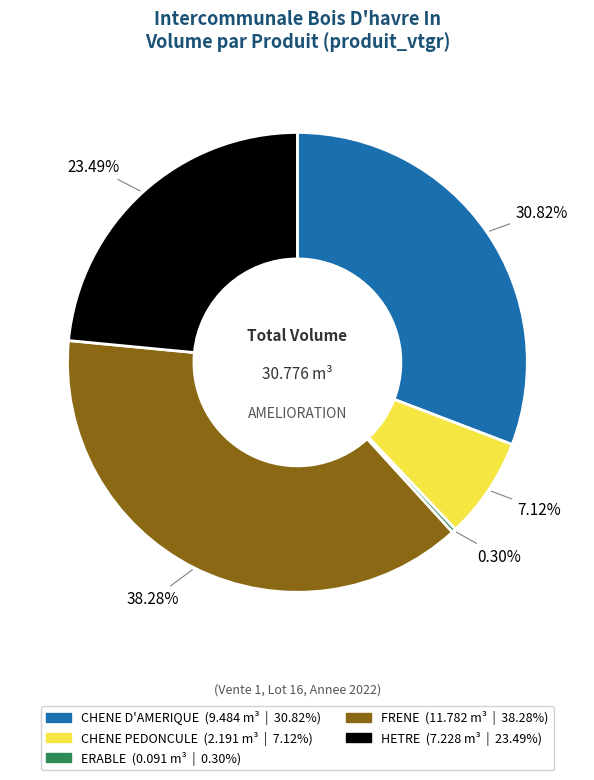

Combined, what portion of the pie is CHENE D'AMERIQUE and ERABLE?

31.1%